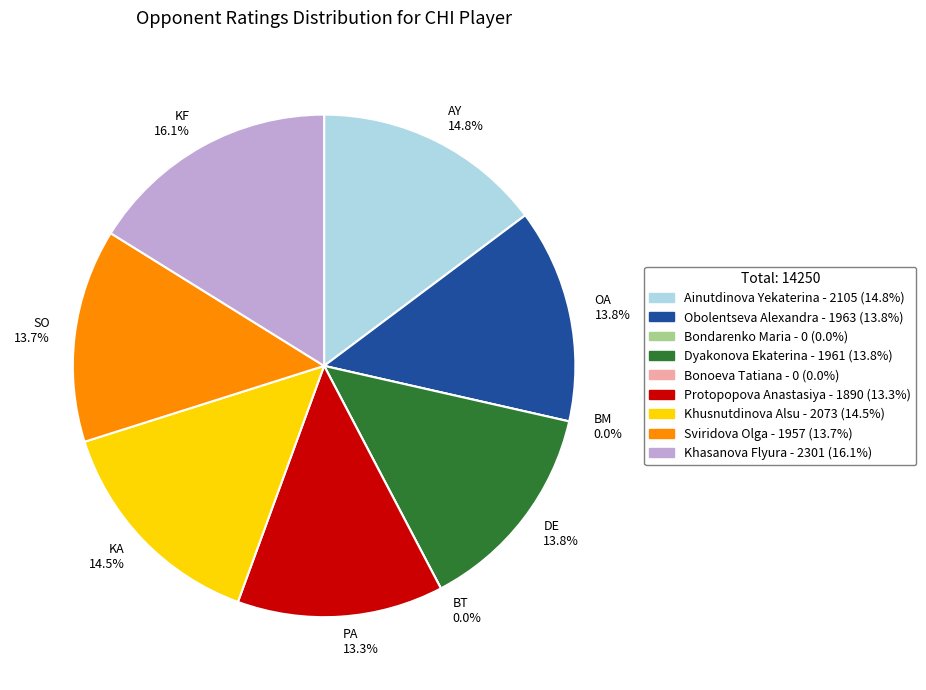

What percentage do Bonoeva Tatiana and Khasanova Flyura together represent?

16.1%